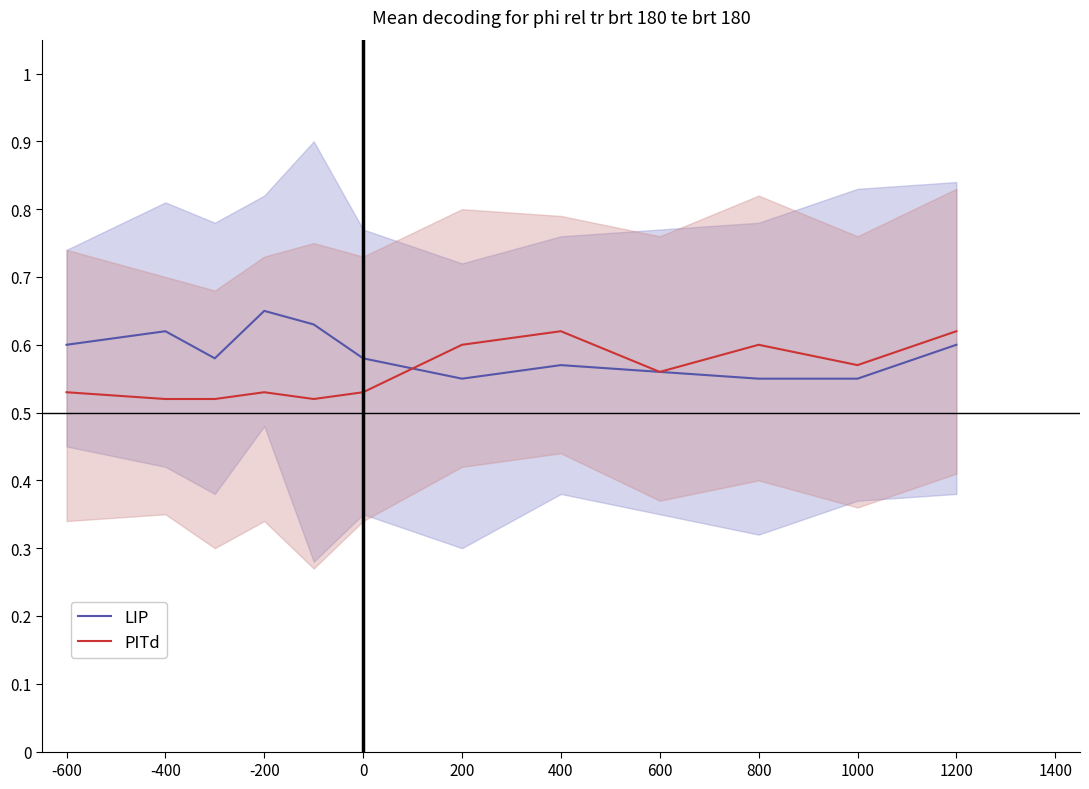

In PITd, how many points are higher than both neighbors (excluding endpoints)?

3